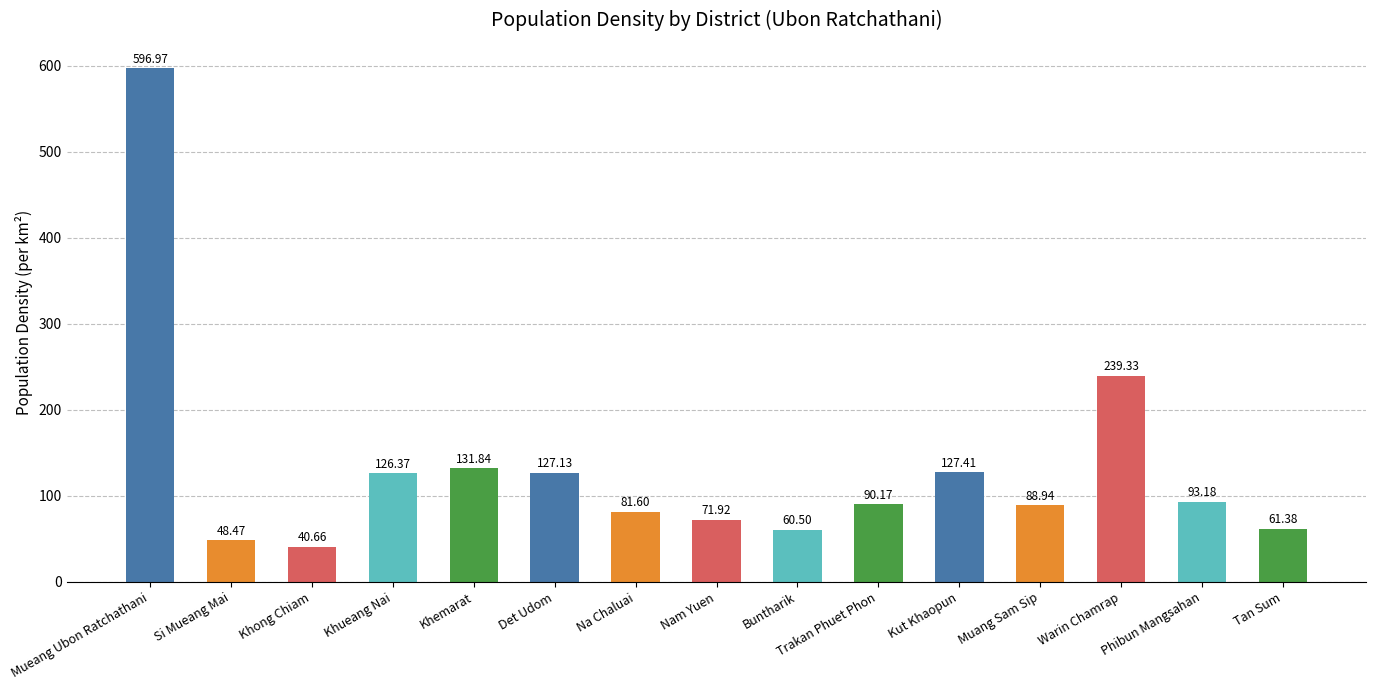

Reading right to left, transcribe all the data shown in this chart.

Tan Sum=61.4	Phibun Mangsahan=93.2	Warin Chamrap=239.3	Muang Sam Sip=88.9	Kut Khaopun=127.4	Trakan Phuet Phon=90.2	Buntharik=60.5	Nam Yuen=71.9	Na Chaluai=81.6	Det Udom=127.1	Khemarat=131.8	Khueang Nai=126.4	Khong Chiam=40.7	Si Mueang Mai=48.5	Mueang Ubon Ratchathani=597.0